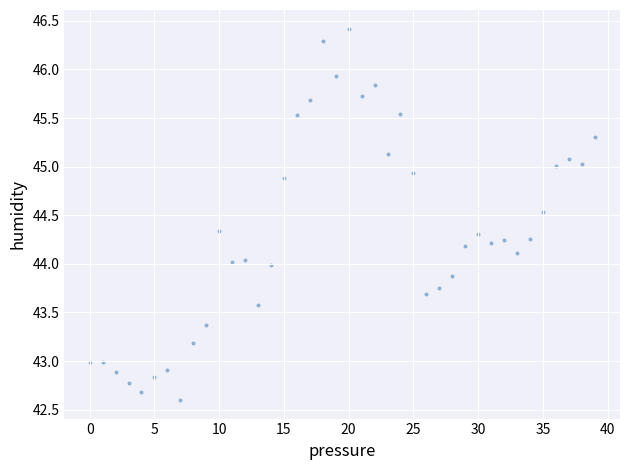

What is the range of Y values (max minus min)?

3.8